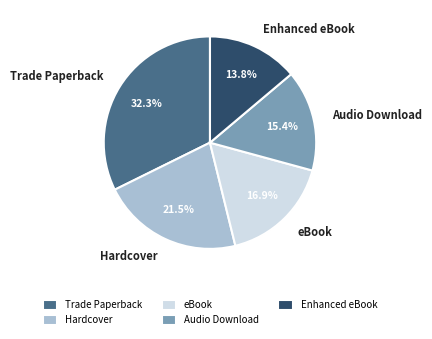

Does Audio Download account for over 50% of the chart?

No